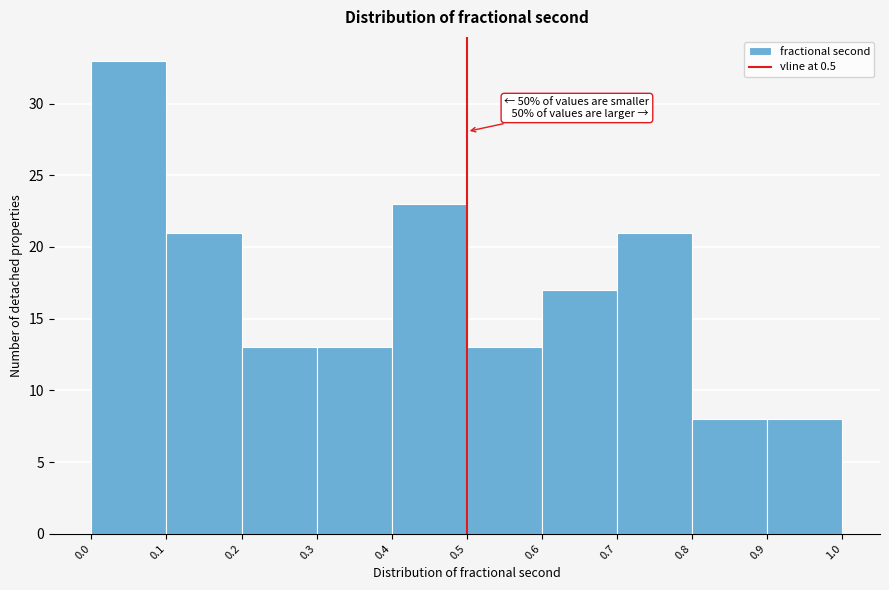

Over which range of the x-axis is the bar tallest?

0.0 to 0.1